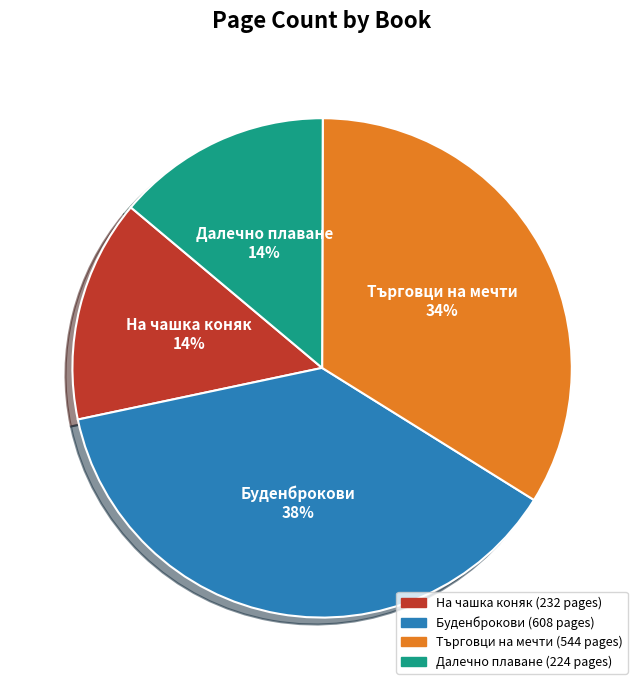

The Търговци на мечти 34% slice represents 21% of the pie. True or false?

False